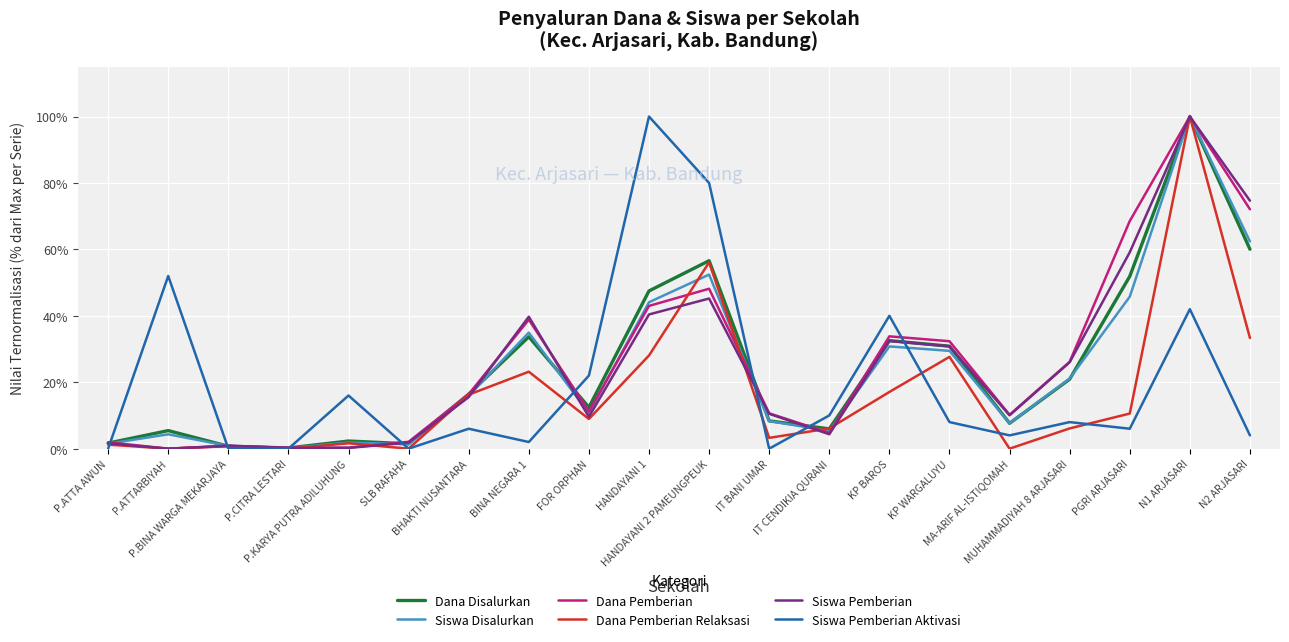

What is the greatest value displayed?

100.0